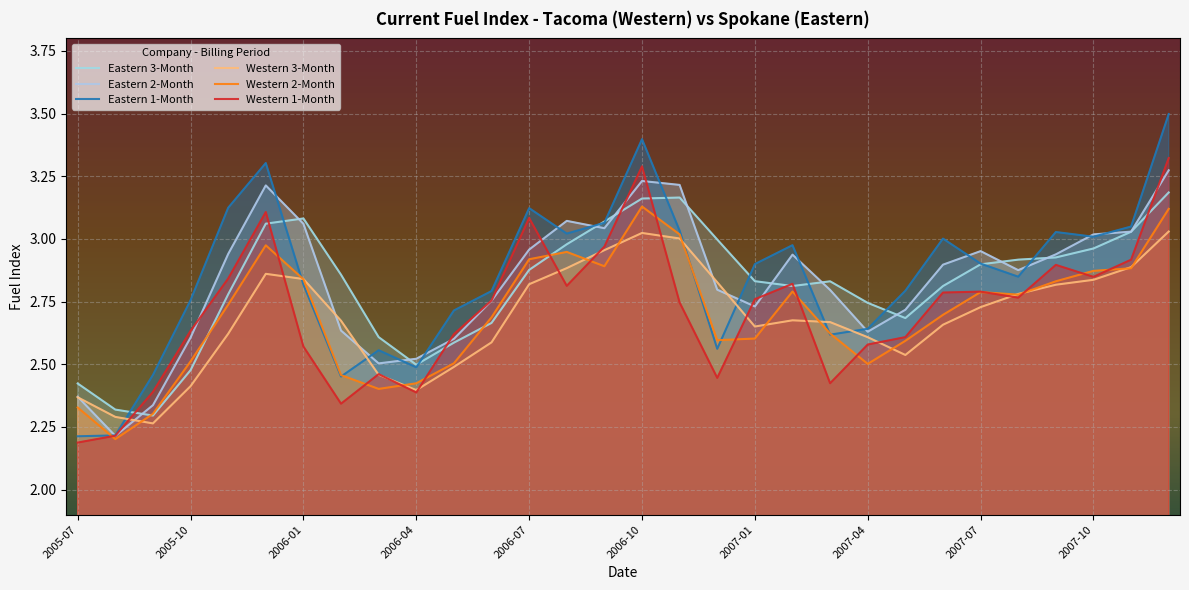

True or false: Eastern 3-Month and Western 3-Month cross at least once.

False